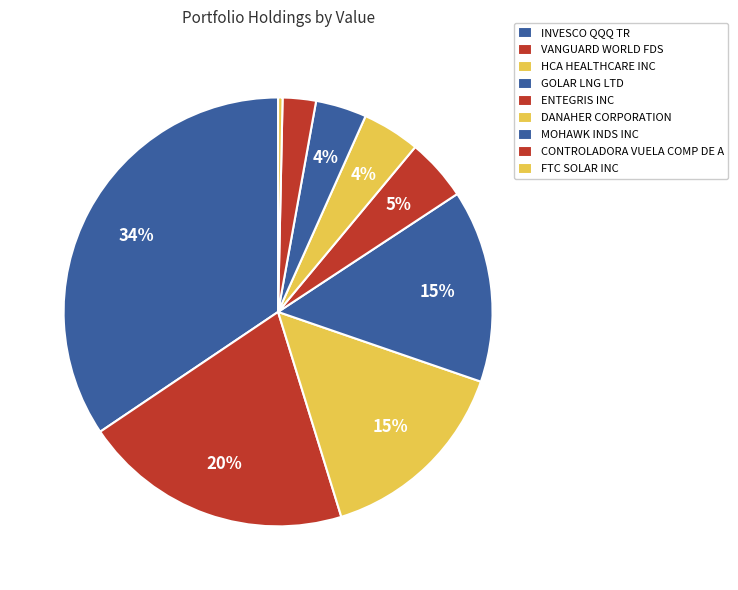

The ENTEGRIS INC slice represents 5% of the pie. True or false?

True